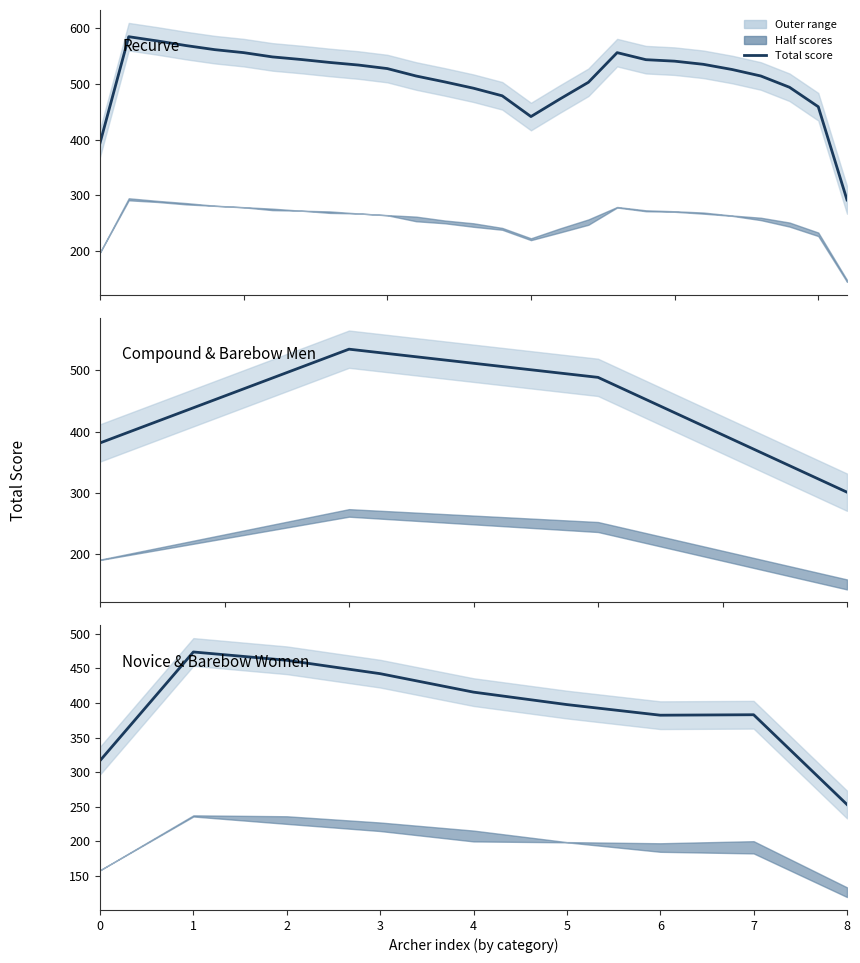

At which category does the data reach its first local peak?

1